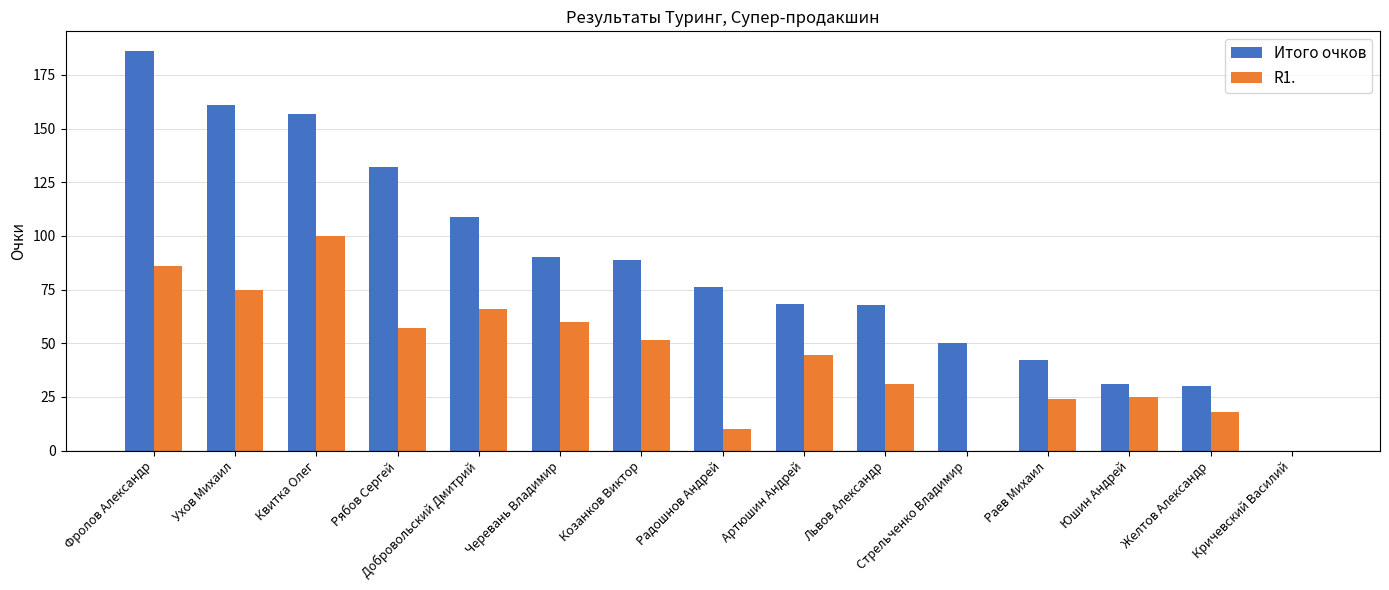

What is the highest value of the Итого очков series?

186.0